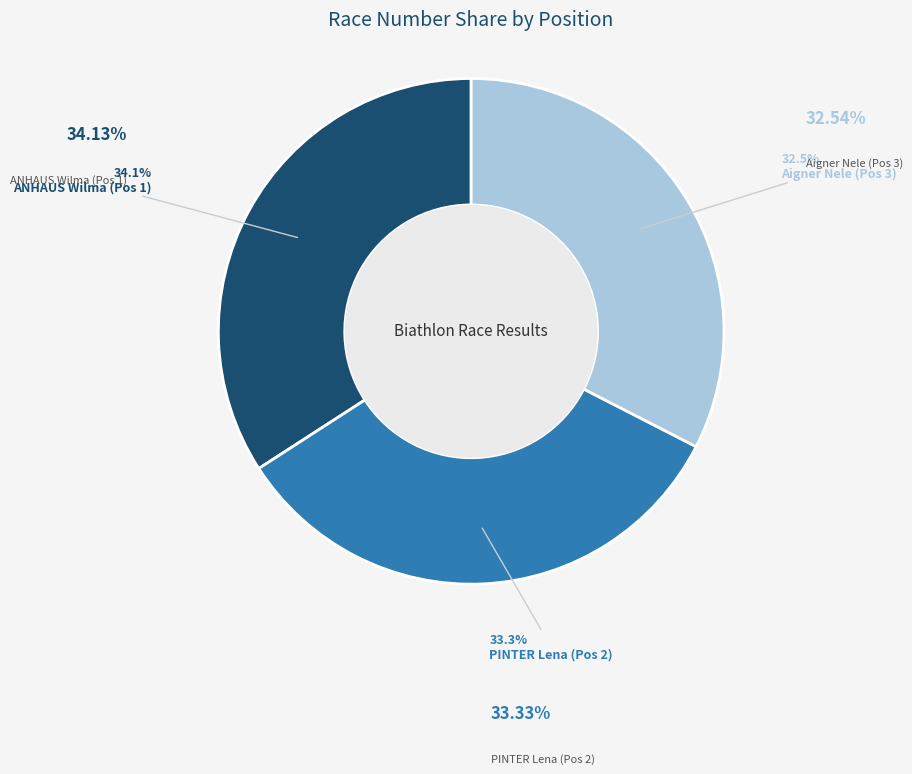

Is there a majority slice in this chart?

No